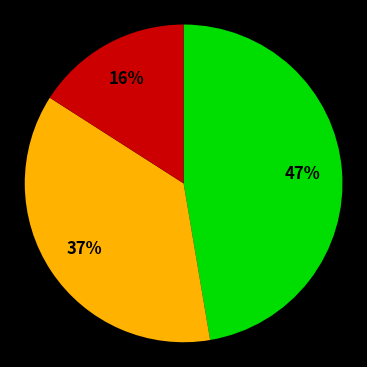

To the nearest percent, what is the average slice percentage?

33%